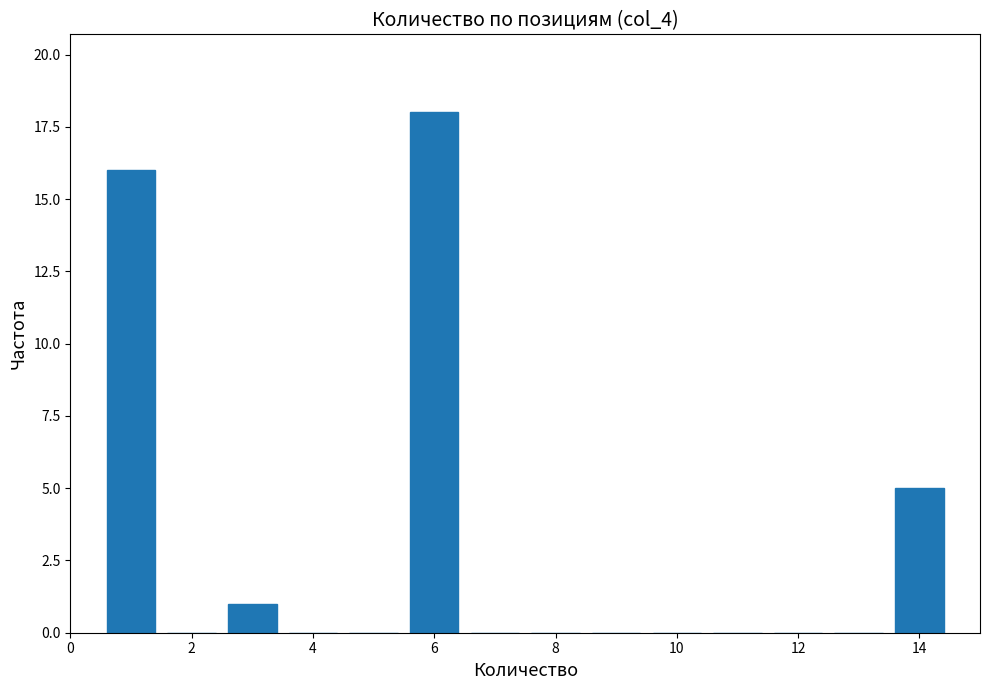

What is the height of the bar covering 5.5 to 6.5 on the x-axis? Neither the bar edges nor the heights are printed on the chart, so give them approximately, as read against the axes.

18